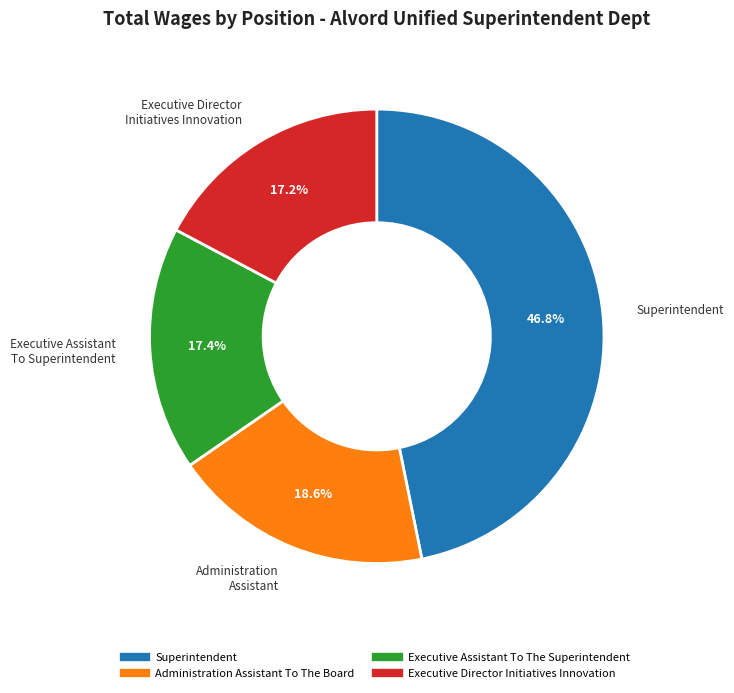

Is there any slice that represents more than half of the pie?

No